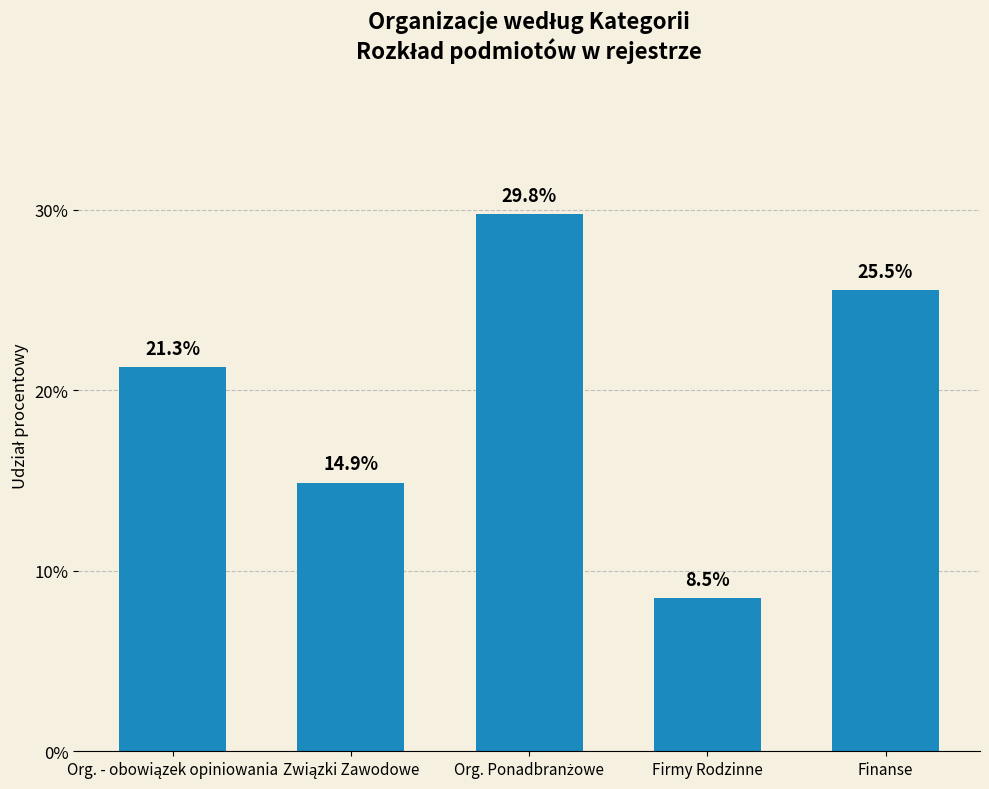

Is it true that the value at Finanse is 25.5?

True